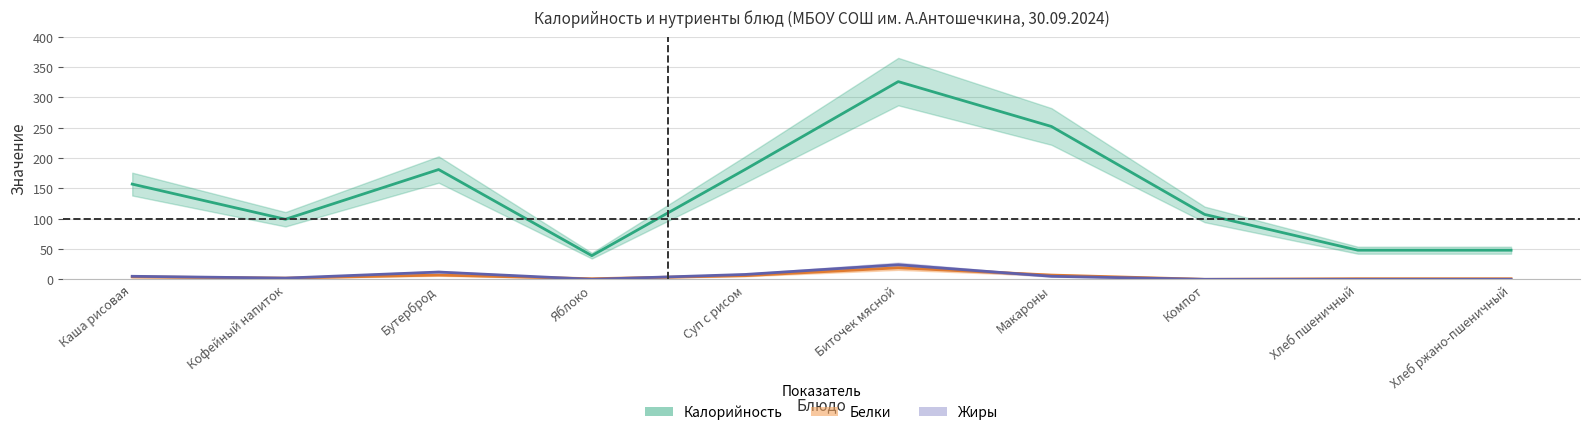

Is it true that Жиры equals 0 at Хлеб пшеничный?

True